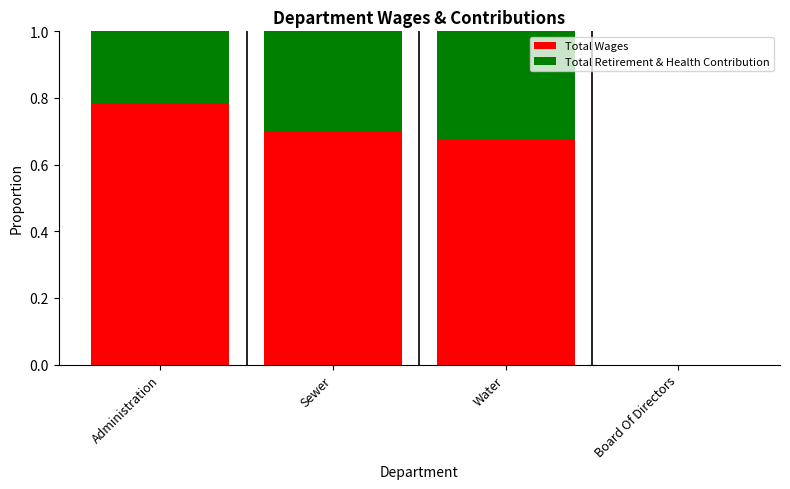

How many data points does each series have?

4